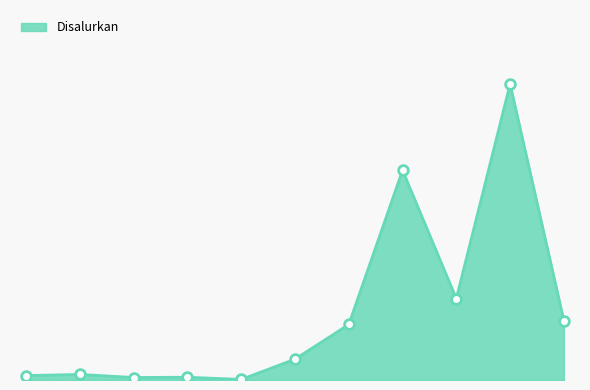

Is this an area chart (filled region under the line)?

Yes